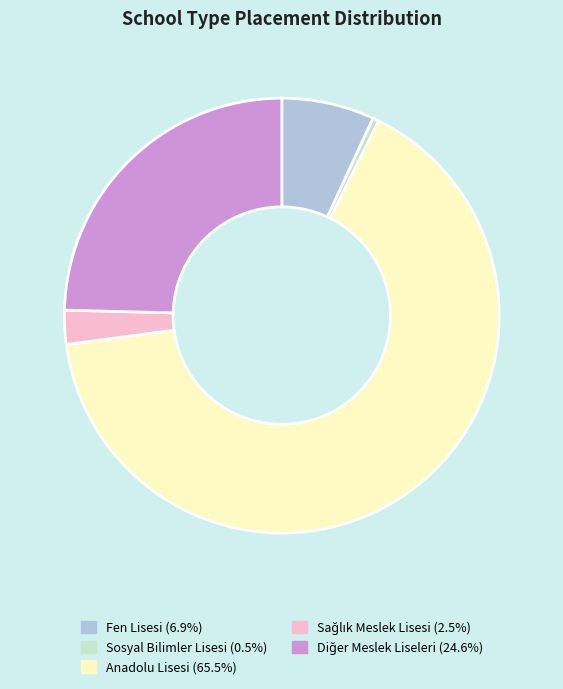

Is there a majority slice in this chart?

Yes